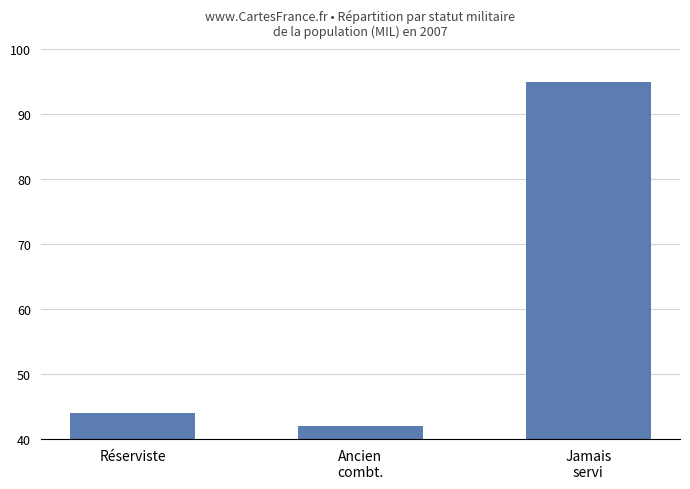

What is the change in value from Réserviste to Jamais
servi?

+51